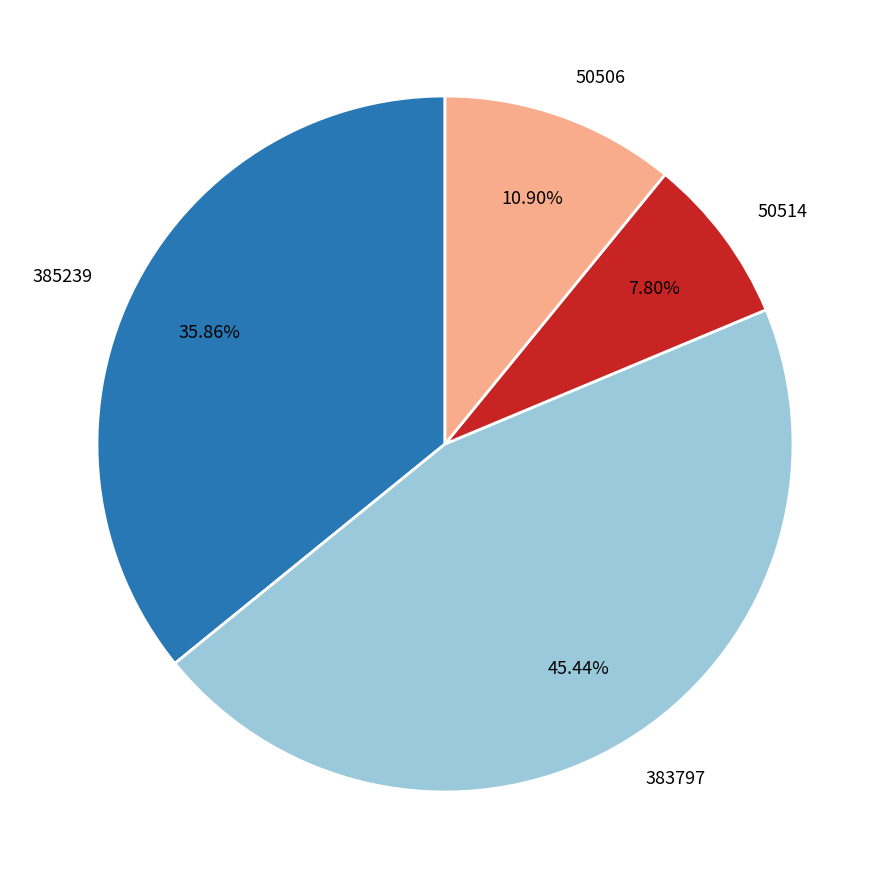

How many segments does this pie chart have?

4